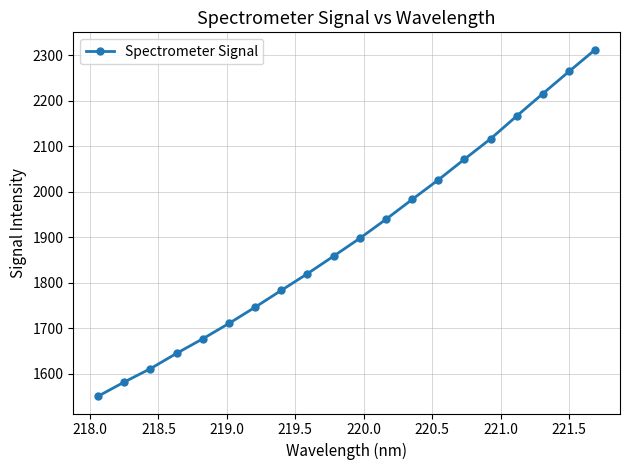

What is the difference between the second highest and second lowest values?

682.5